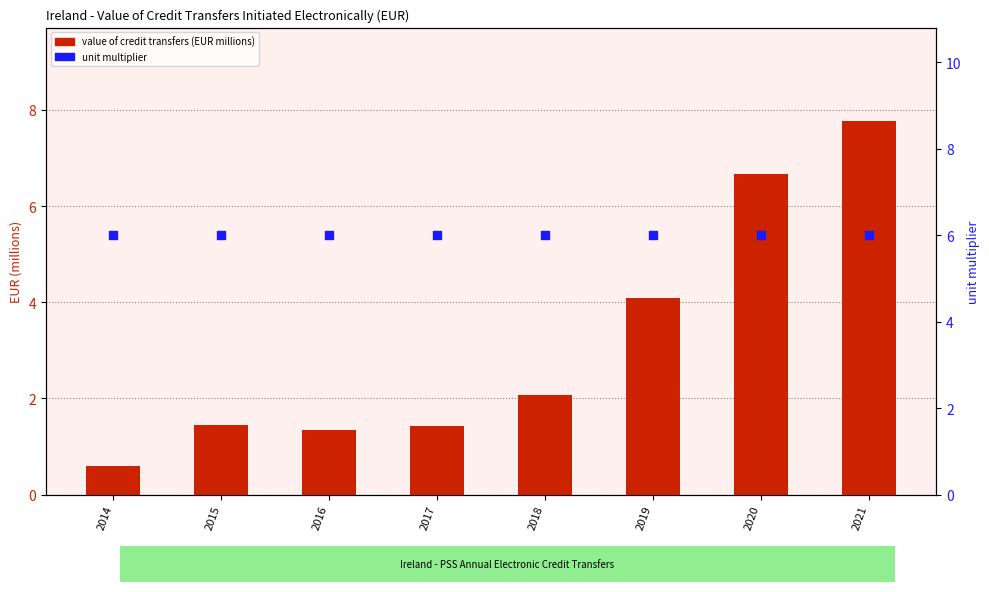

Which series contains the lowest Y value?

value of credit transfers (EUR millions)